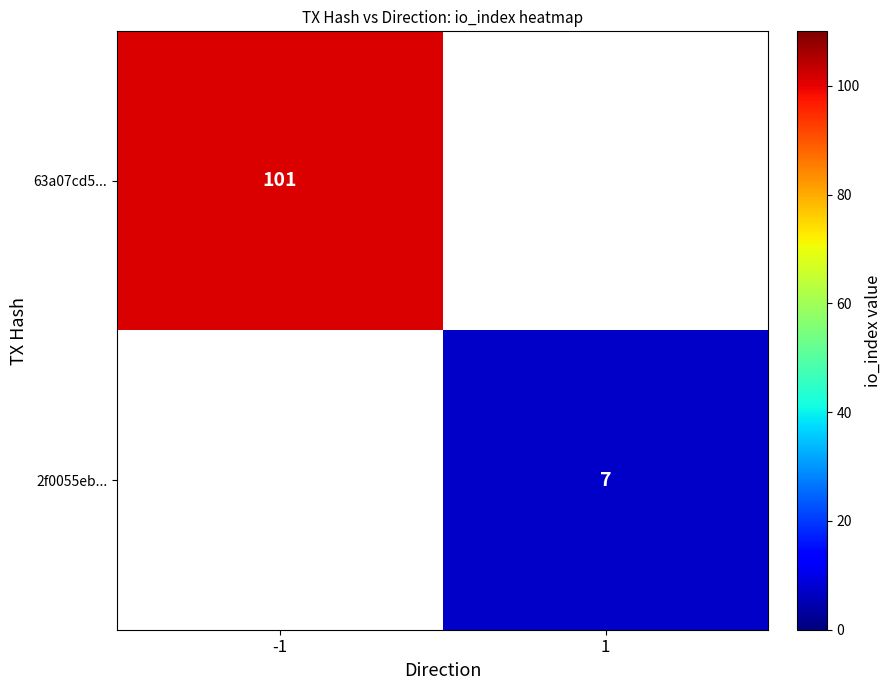

The value of 63a07cd5... at -1 is 101. True or false?

True